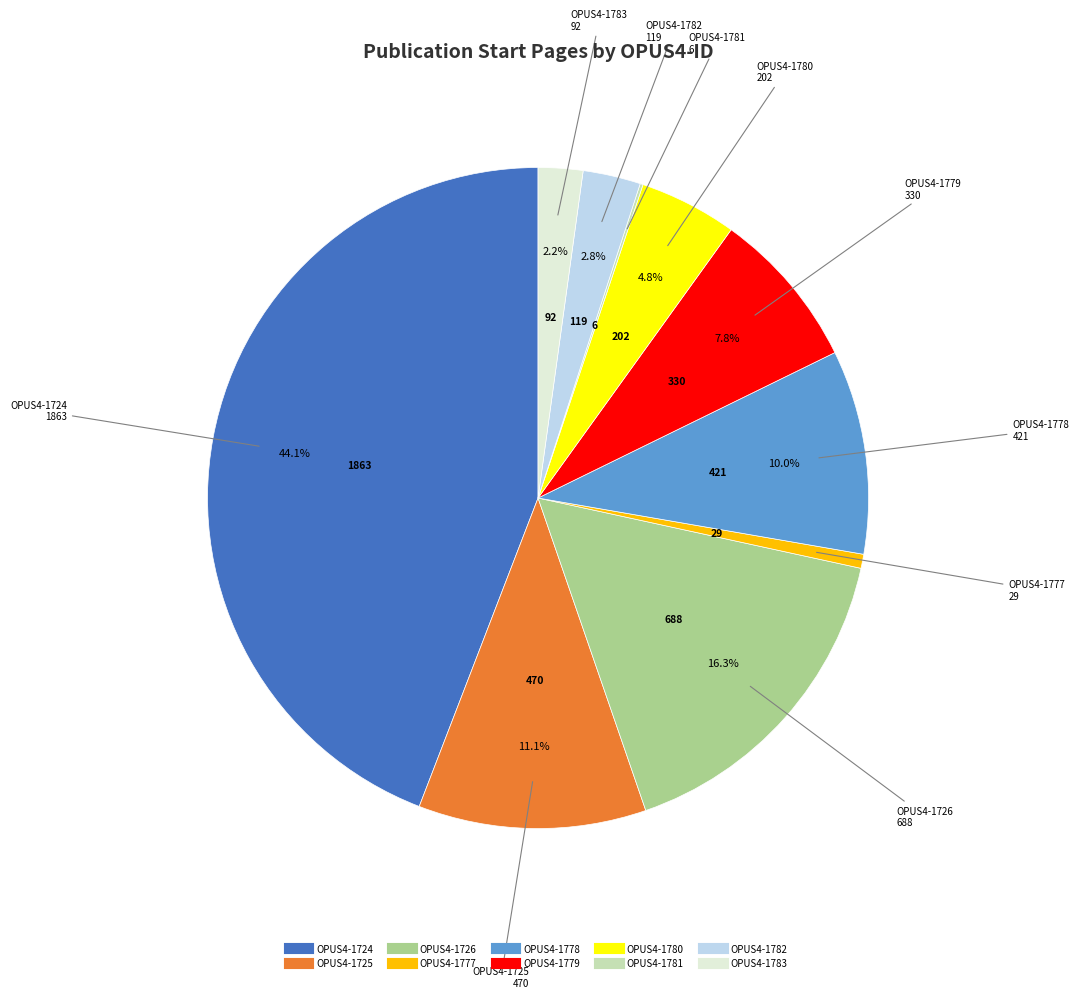

To the nearest percent, what percentage of the pie is OPUS4-1782?

3%